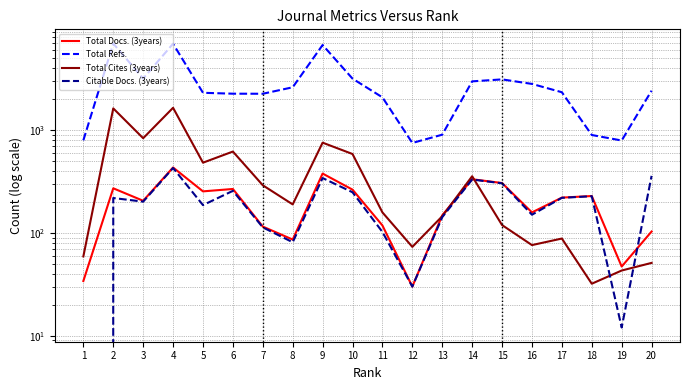

In Total Cites (3years), how many points are higher than both neighbors (excluding endpoints)?

6